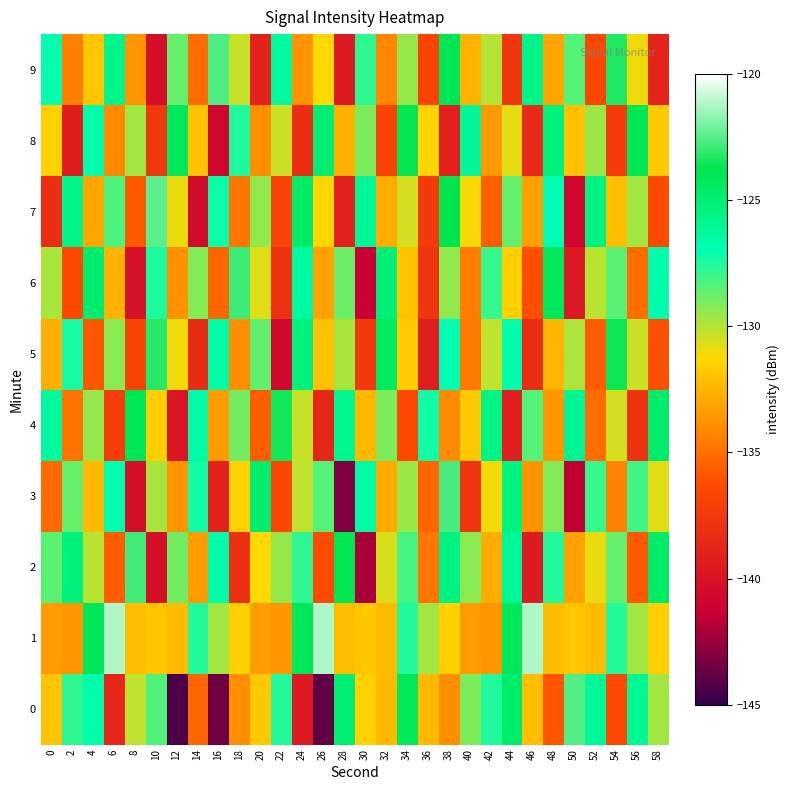

How many series are shown in this chart?

10